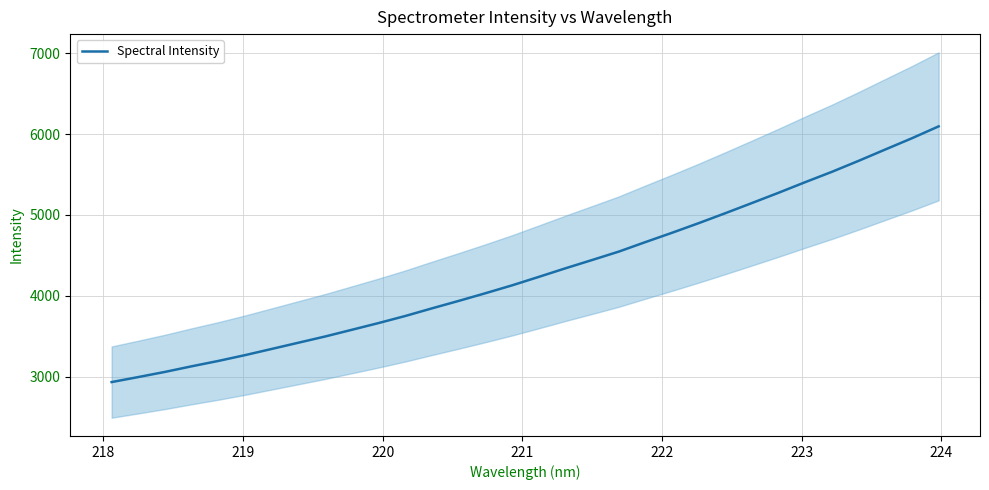

What is the highest value of the Spectral Intensity series?

6095.4